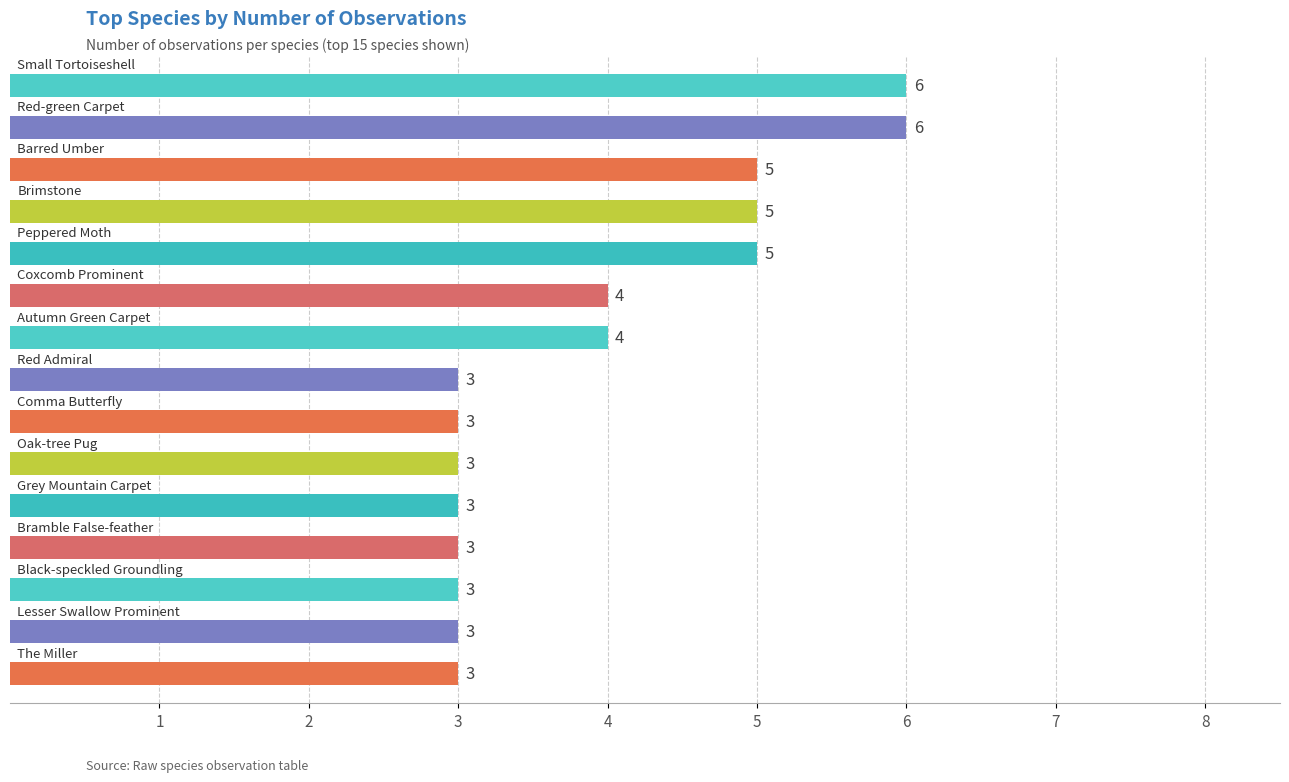

What is the difference between the second highest and second lowest values?

3